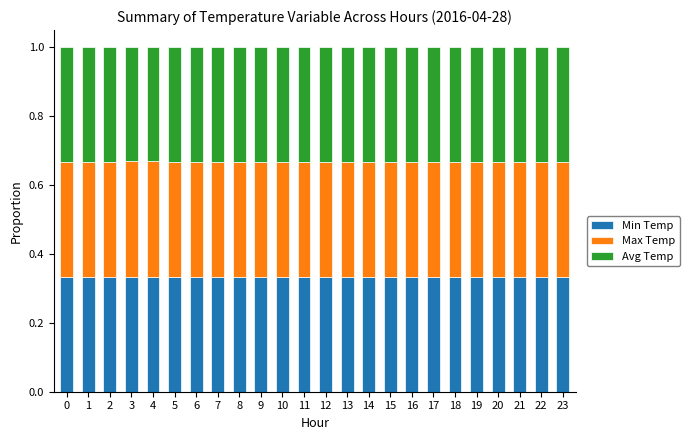

What is the total value across all series at 13?

1.0